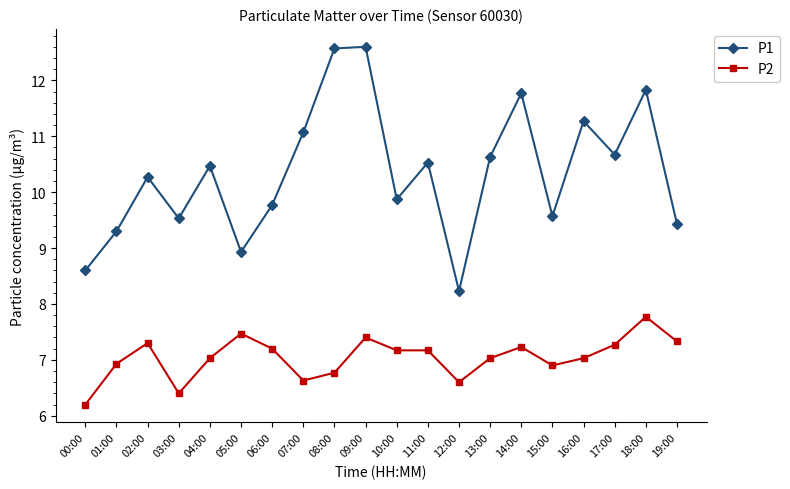

Reading left to right, what are all the values shown in this chart?

P1: 8.6	9.3	10.3	9.5	10.5	8.9	9.8	11.1	12.6	12.6	9.9	10.5	8.2	10.6	11.8	9.6	11.3	10.7	11.8	9.4
P2: 6.2	6.9	7.3	6.4	7.0	7.5	7.2	6.6	6.8	7.4	7.2	7.2	6.6	7.0	7.2	6.9	7.0	7.3	7.8	7.3